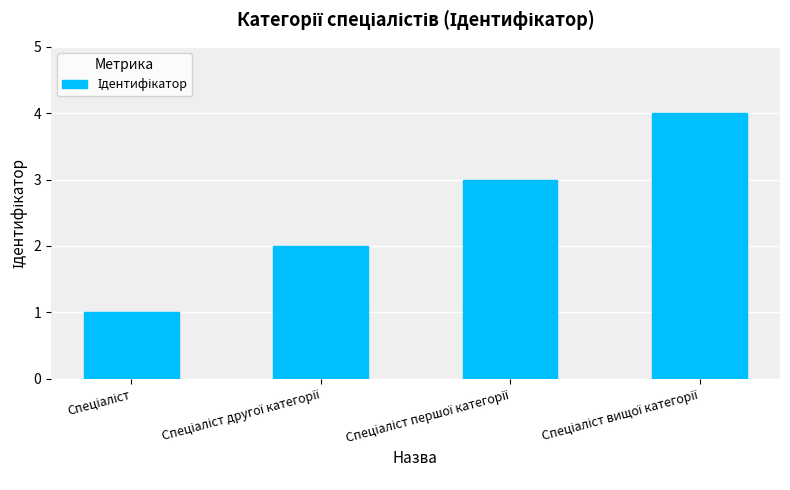

What is the difference between the second highest and minimum values?

2